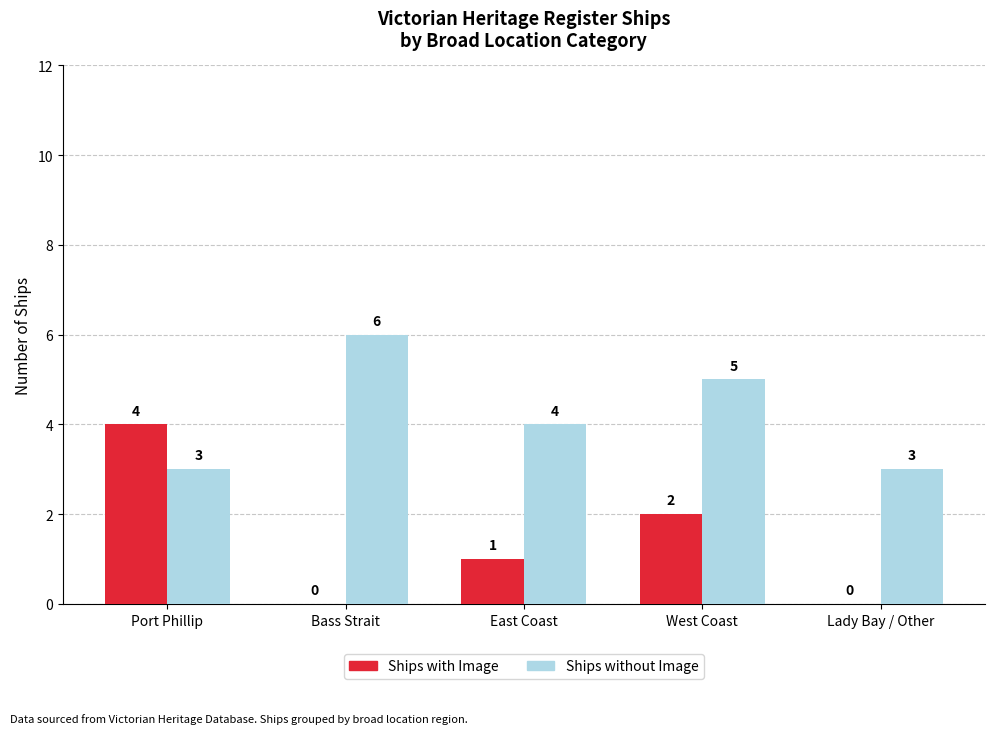

Is it true that Ships with Image equals 4 at Port Phillip?

True